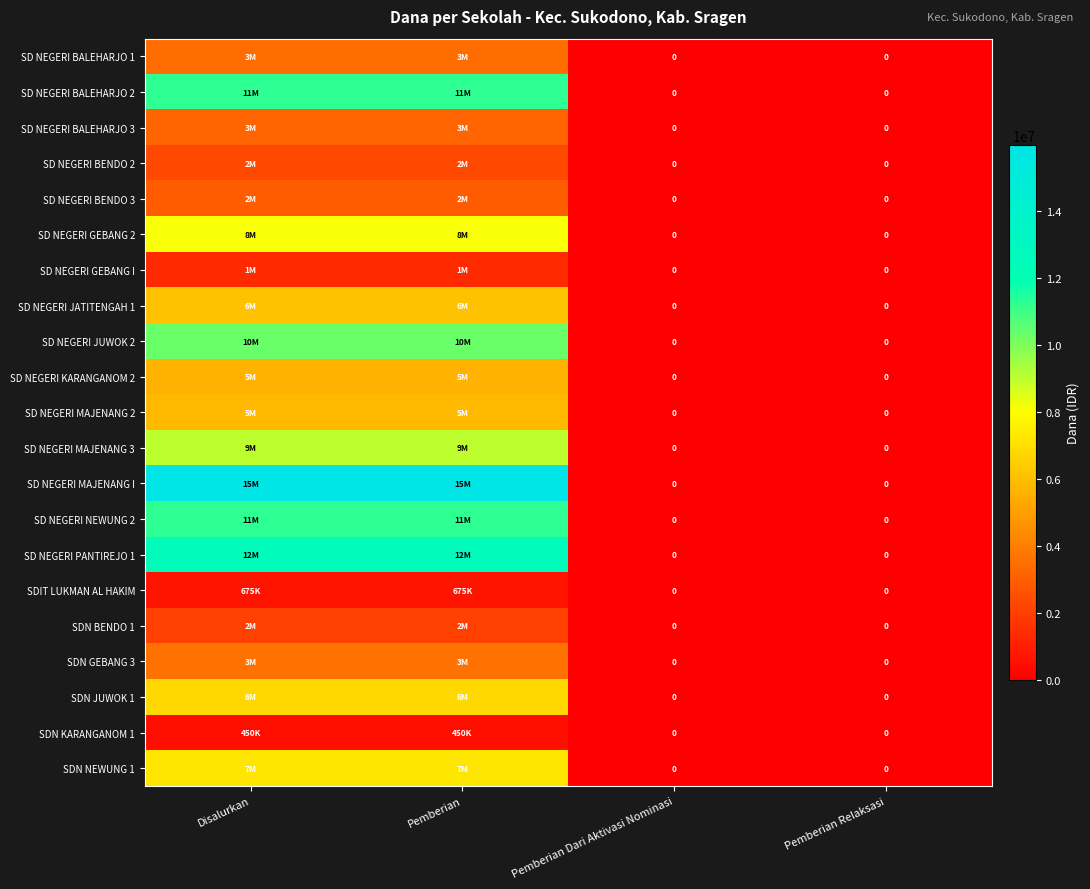

Which category has the highest value across all series?

Disalurkan